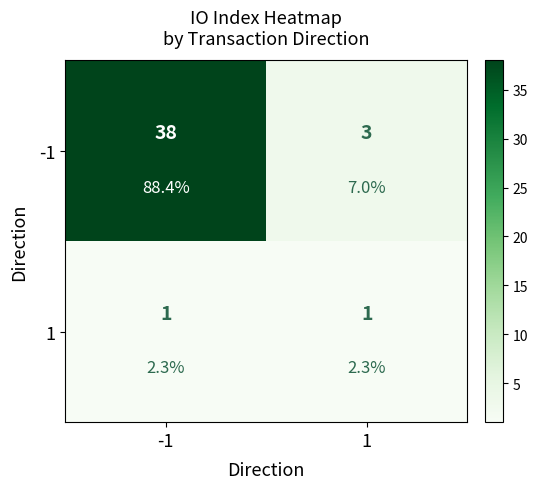

List the labels in order of 1 value, smallest first.

-1, 1